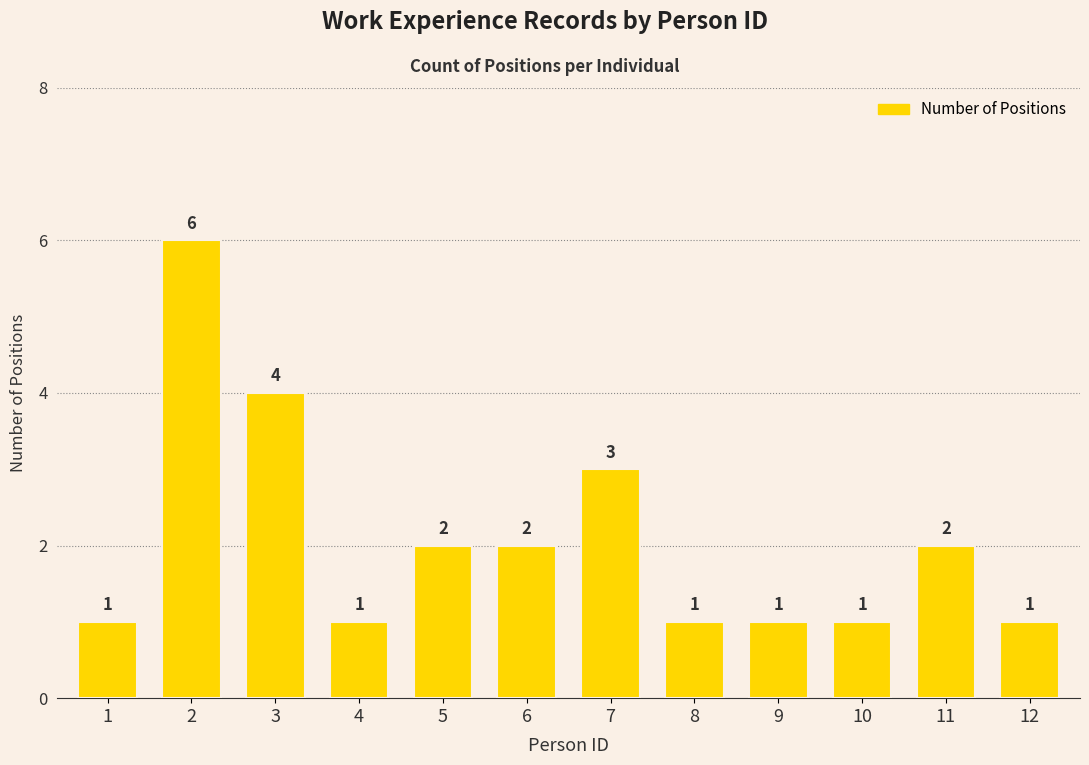

What is the sum of the values at 8 and 9?

2